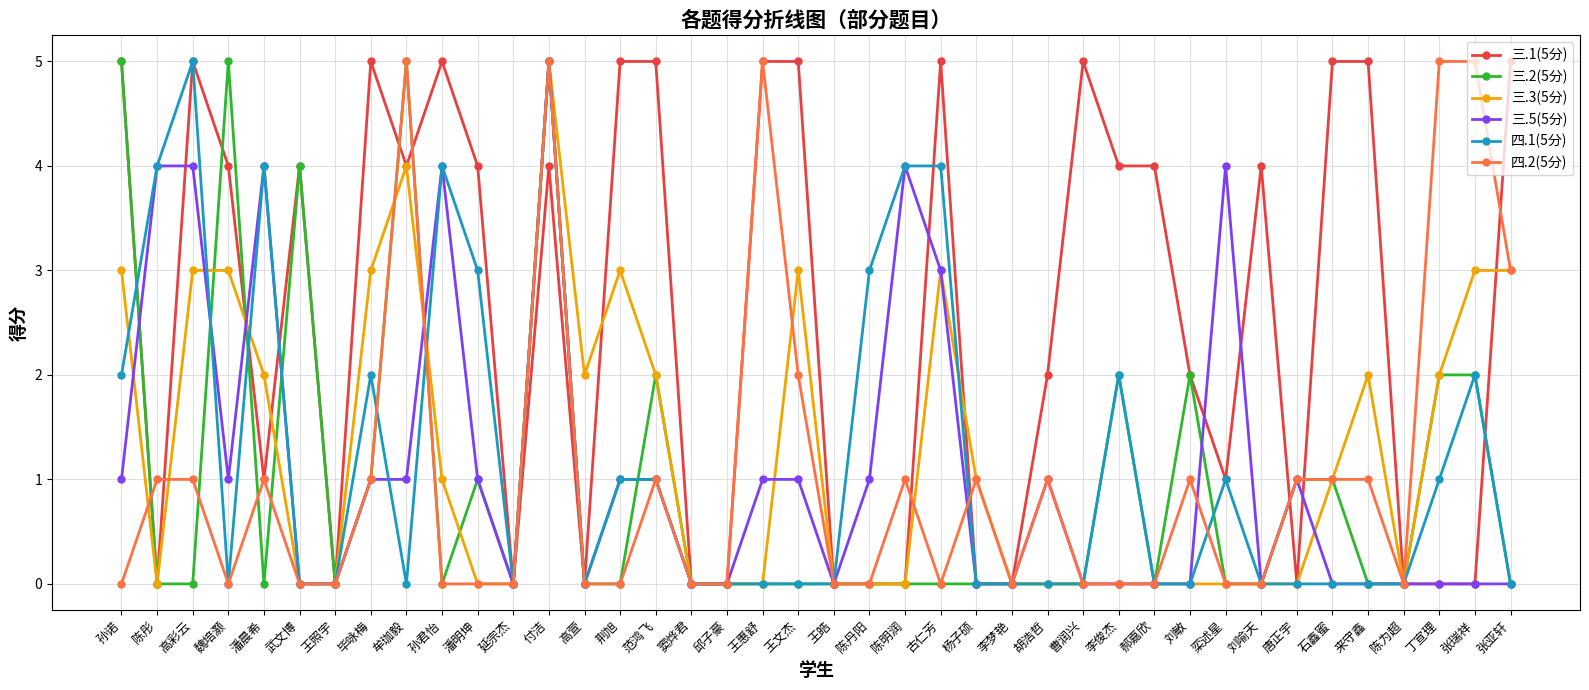

Is the value of 四.2(5分) at 陈明润 greater than the value of 三.1(5分) at 李梦艳?

Yes